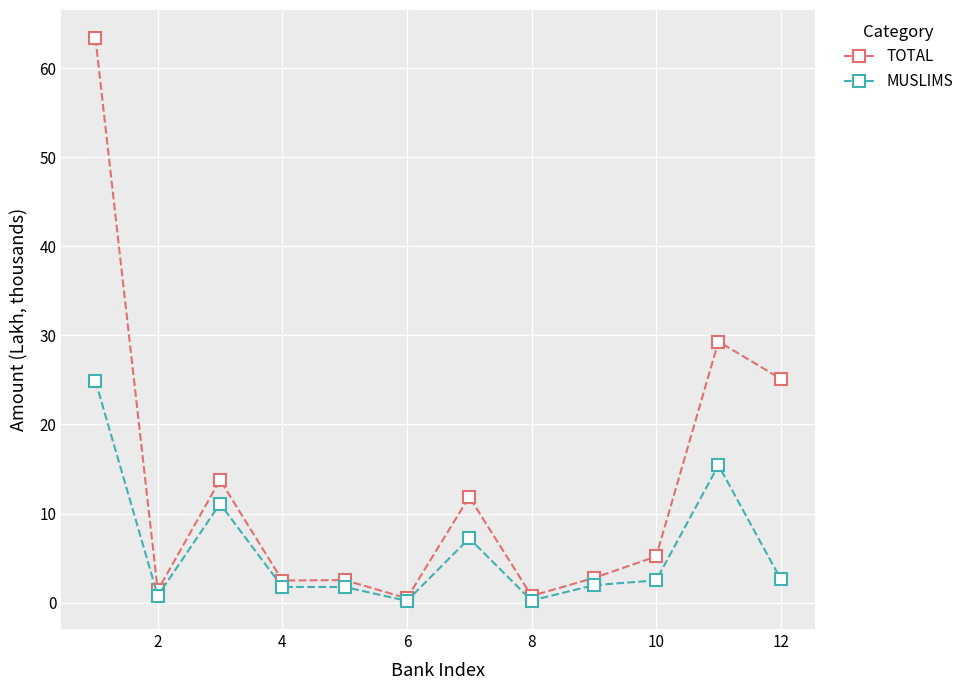

List the series in order of their overall mean, lowest first.

MUSLIMS, TOTAL